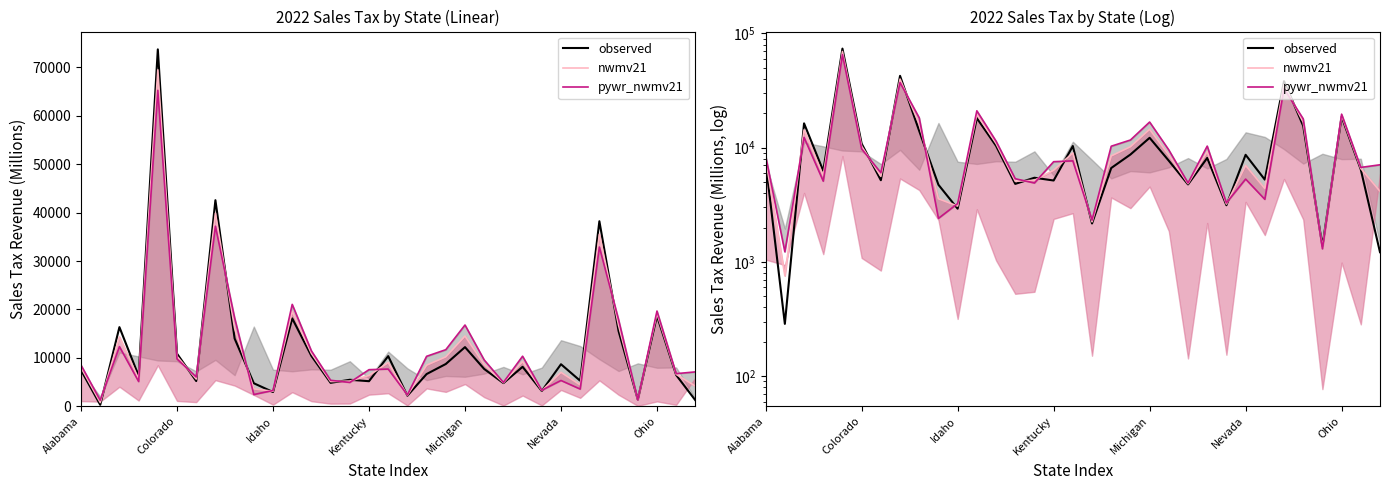

Between 17 and 31, which series saw the biggest shift?

pywr_nwmv21